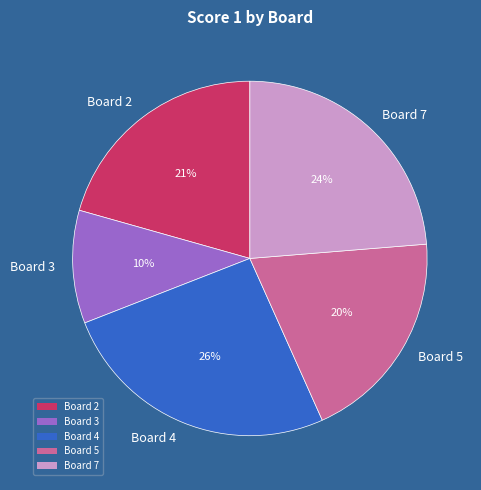

How many slices are in this pie chart?

5